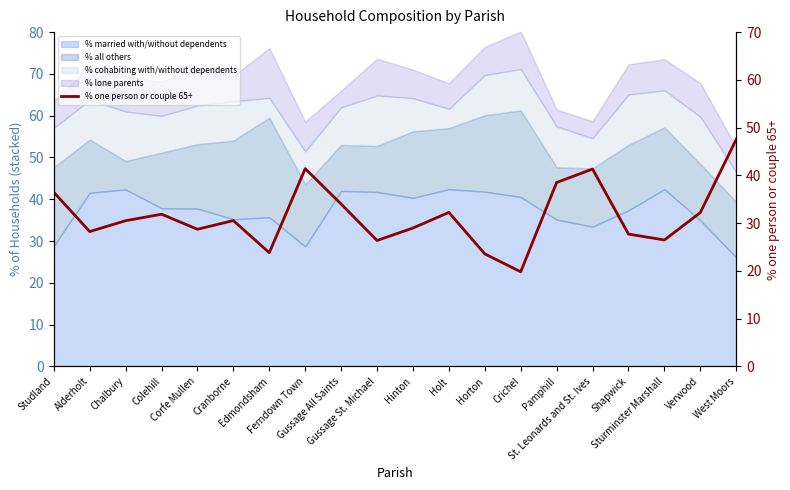

Between Alderholt and Holt, which is larger?

Holt